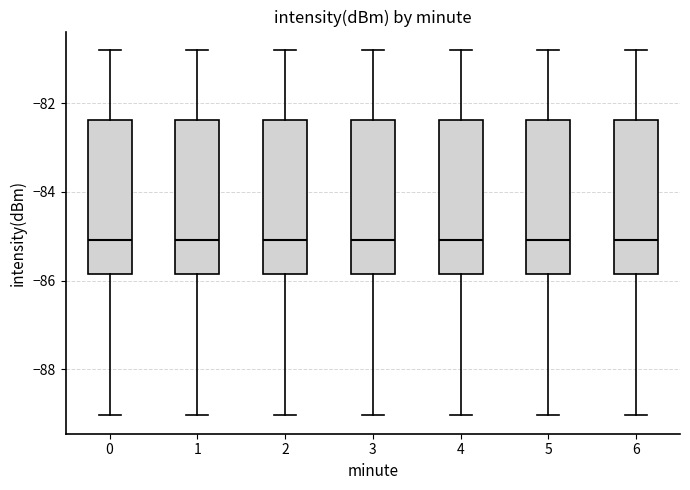

Where is the lower edge of the box at x = 2 on the y-axis? The values are not printed on the chart, so give them approximately, as read against the axis.

-85.8